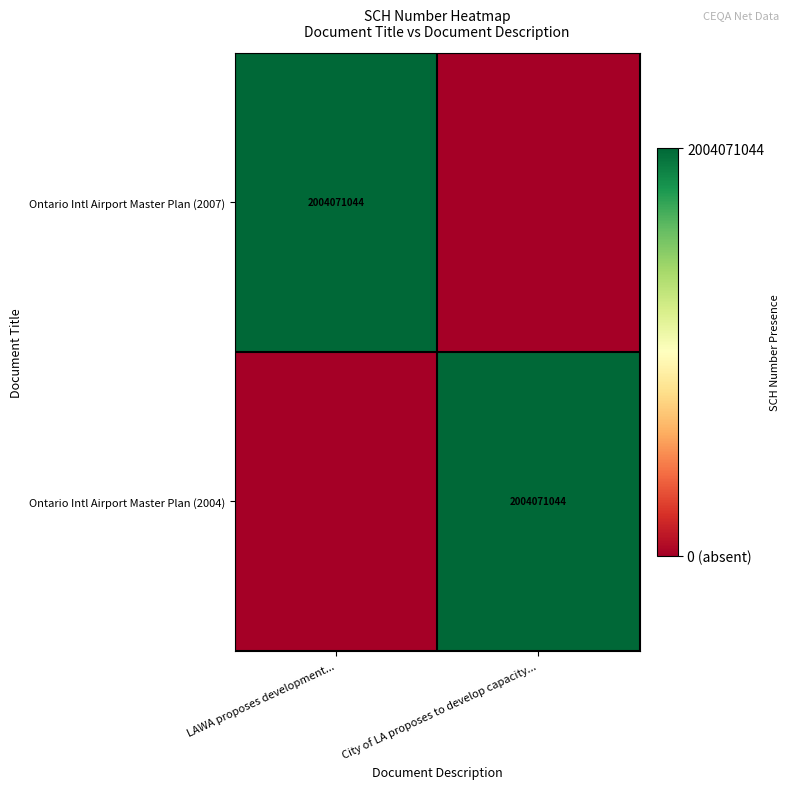

Is it true that Ontario Intl Airport Master Plan (2004) equals 404848453 at City of LA proposes to develop capacity...?

False